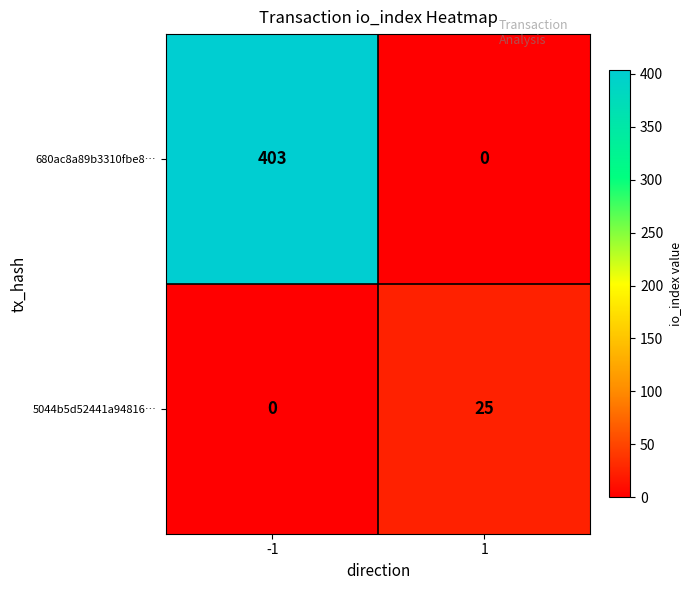

What is the sum of the 5044b5d52441a94816… values at -1 and 1?

25